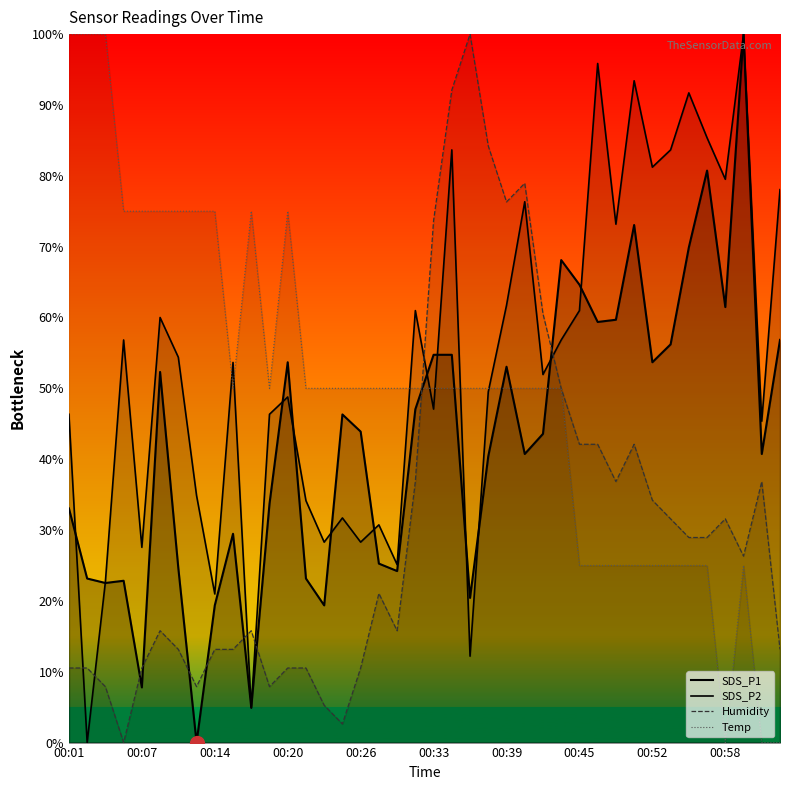

Read the SDS_P1 value at 00:53.

56.2